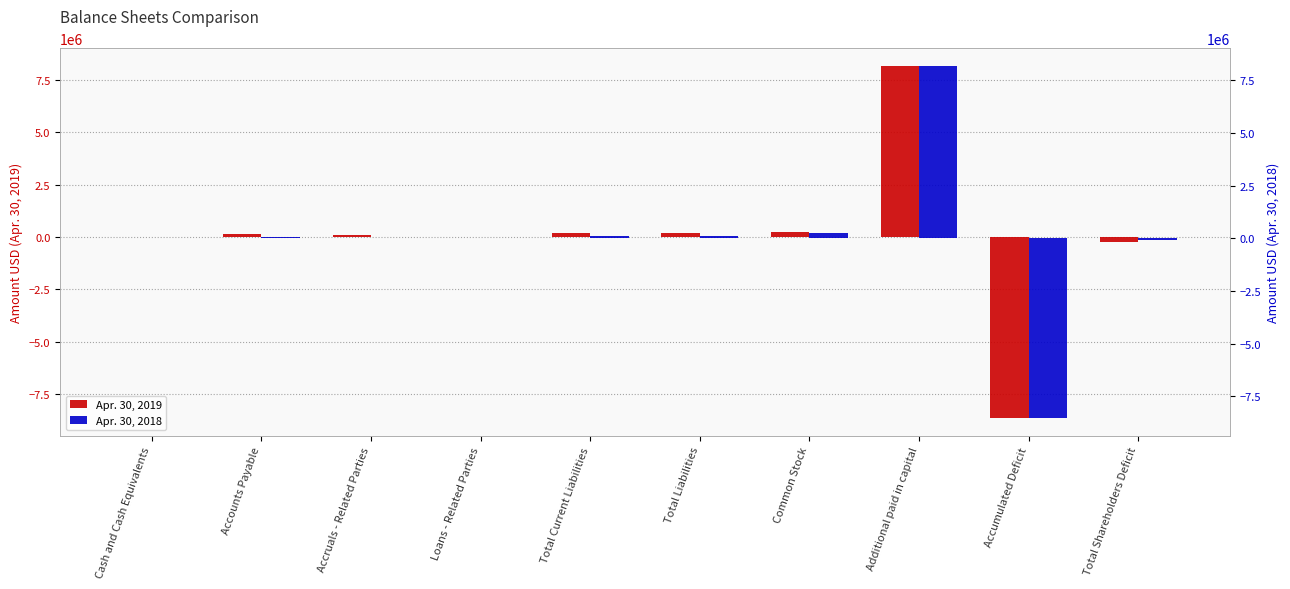

True or false: Apr. 30, 2019 has a value of 8411962 at Cash and Cash Equivalents.

False